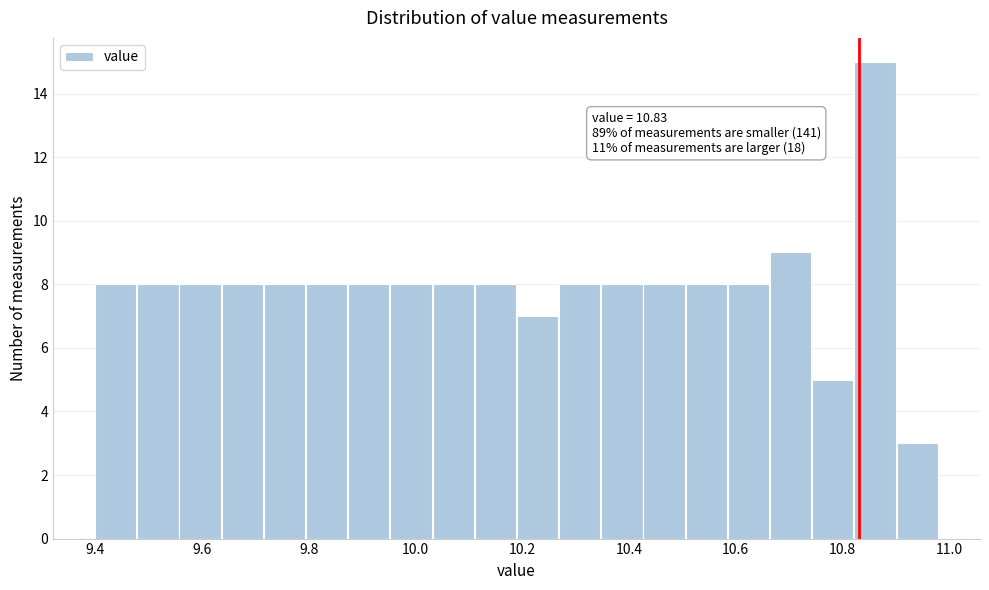

Around what value on the x-axis is the tallest bar? Give the approximate position of its centre, as read against the axis.

10.86